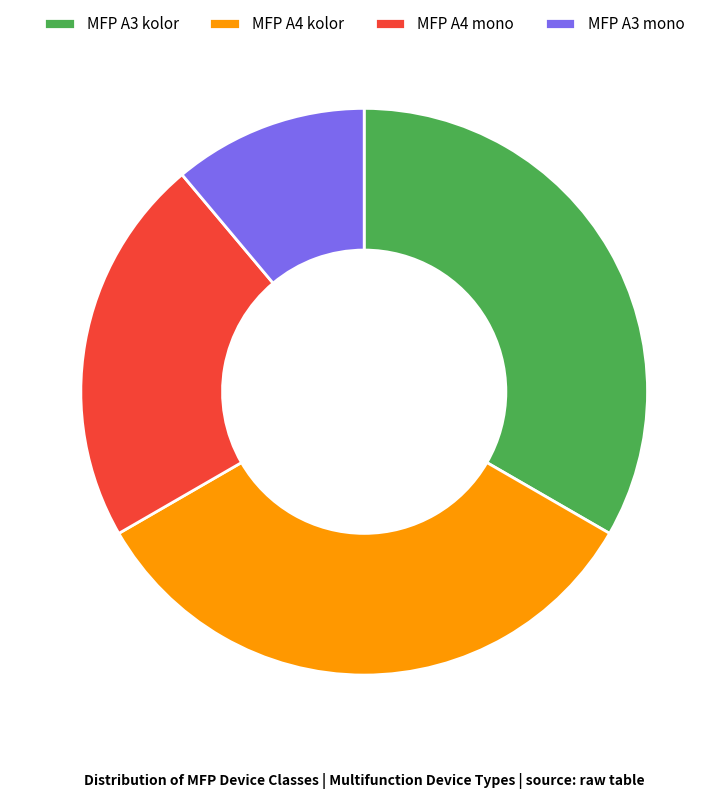

Which slice is the smallest?

MFP A3 mono